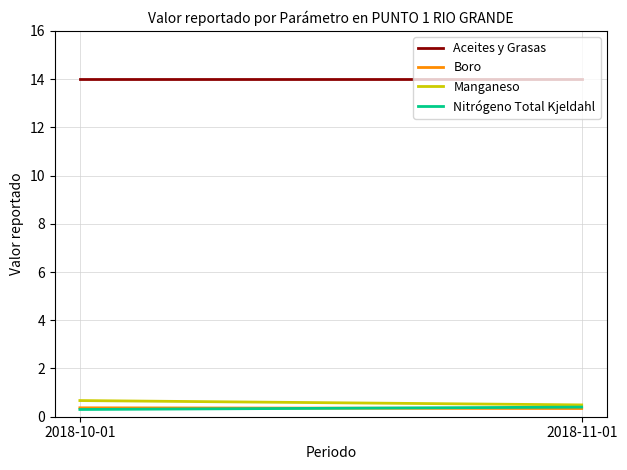

Which series changed the most between 2018-10-01 and 2018-11-01?

Manganeso